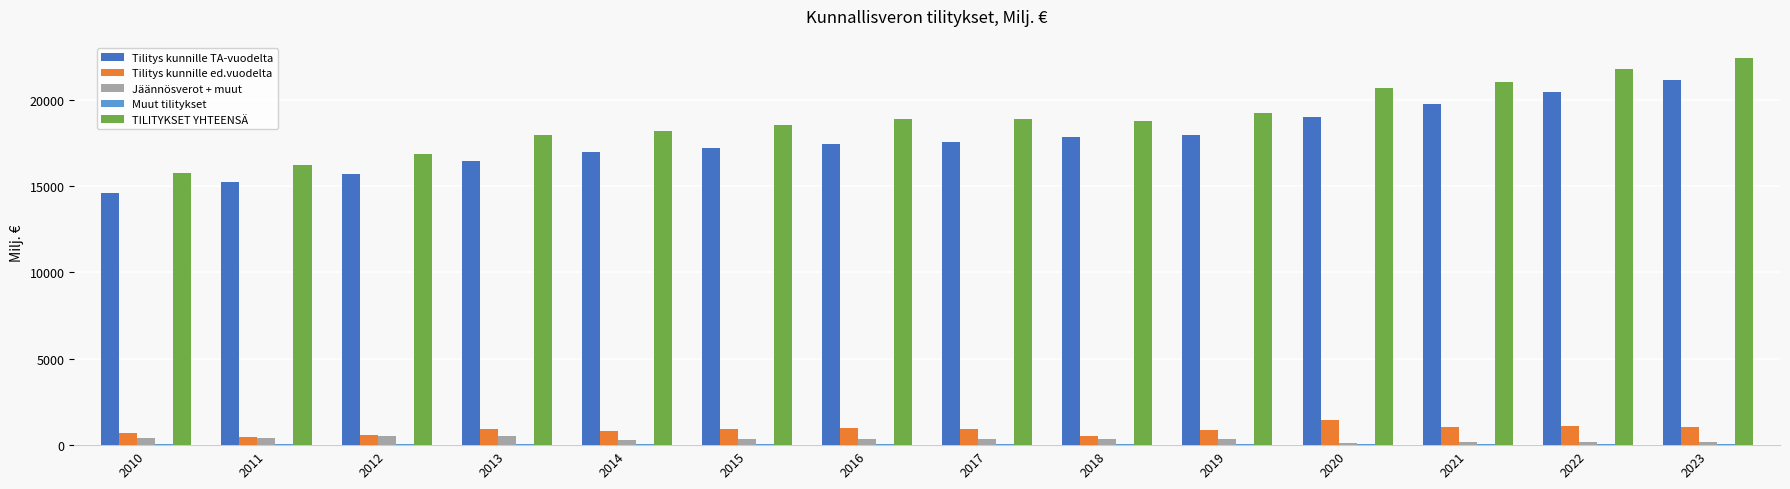

Is the value of Tilitys kunnille TA-vuodelta at 2017 greater than the value of Tilitys kunnille ed.vuodelta at 2011?

Yes